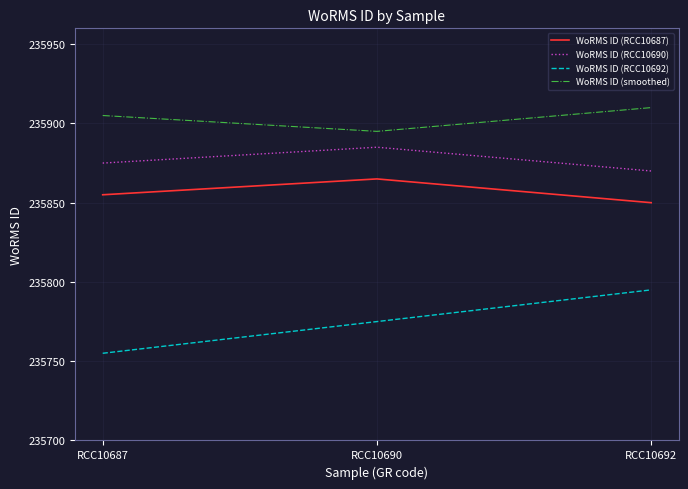

Is it true that WoRMS ID (RCC10692) equals 235755 at RCC10687?

True